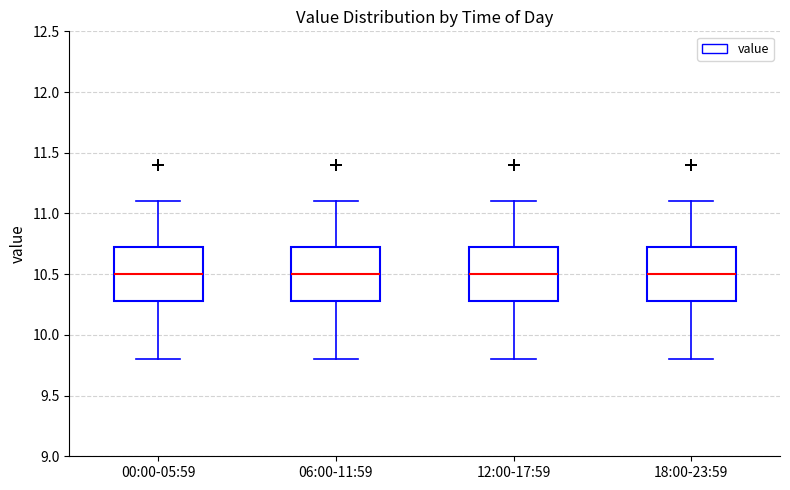

Where does the upper whisker of the box for 00:00-05:59 end on the y-axis? The values are not printed on the chart, so give them approximately, as read against the axis.

11.10